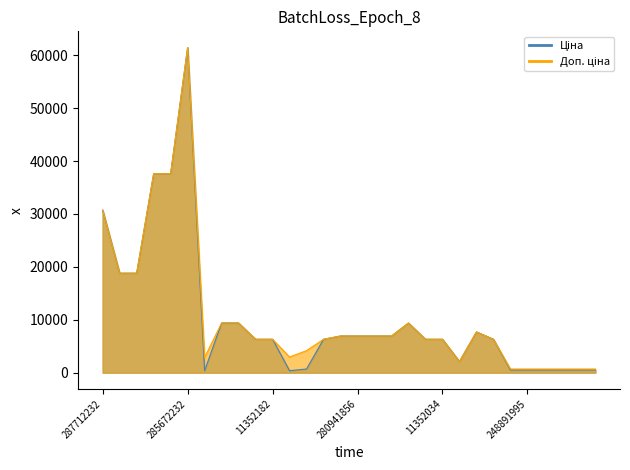

What is the average value of the Ціна series?

10430.3